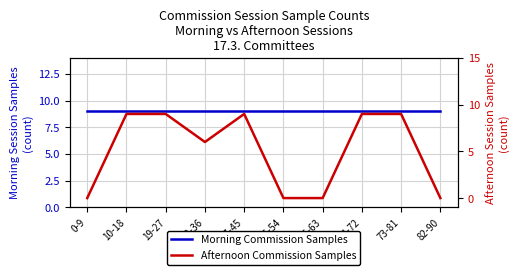

Which has a higher value, 64-72 or 73-81?

64-72